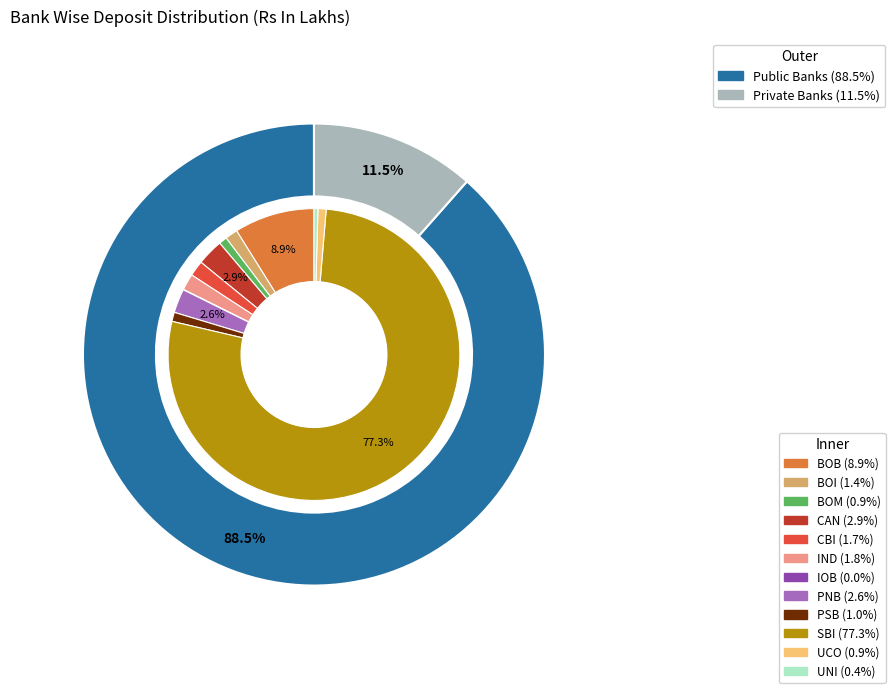

Do SBI and UNI together represent more than half of the pie?

Yes